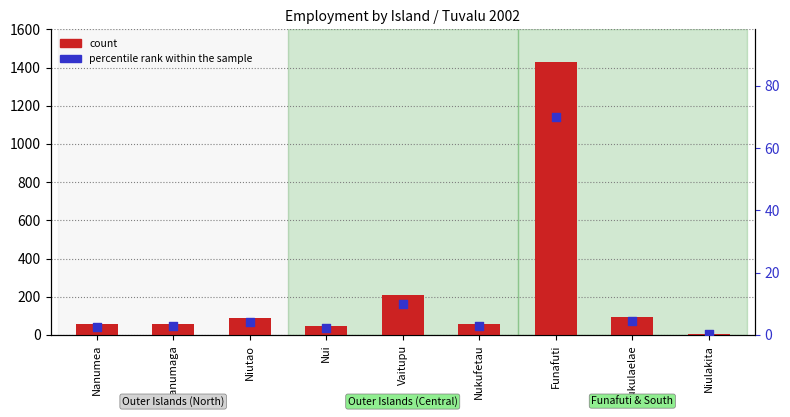

What are all the series names shown in the legend?

count, percentile rank within the sample